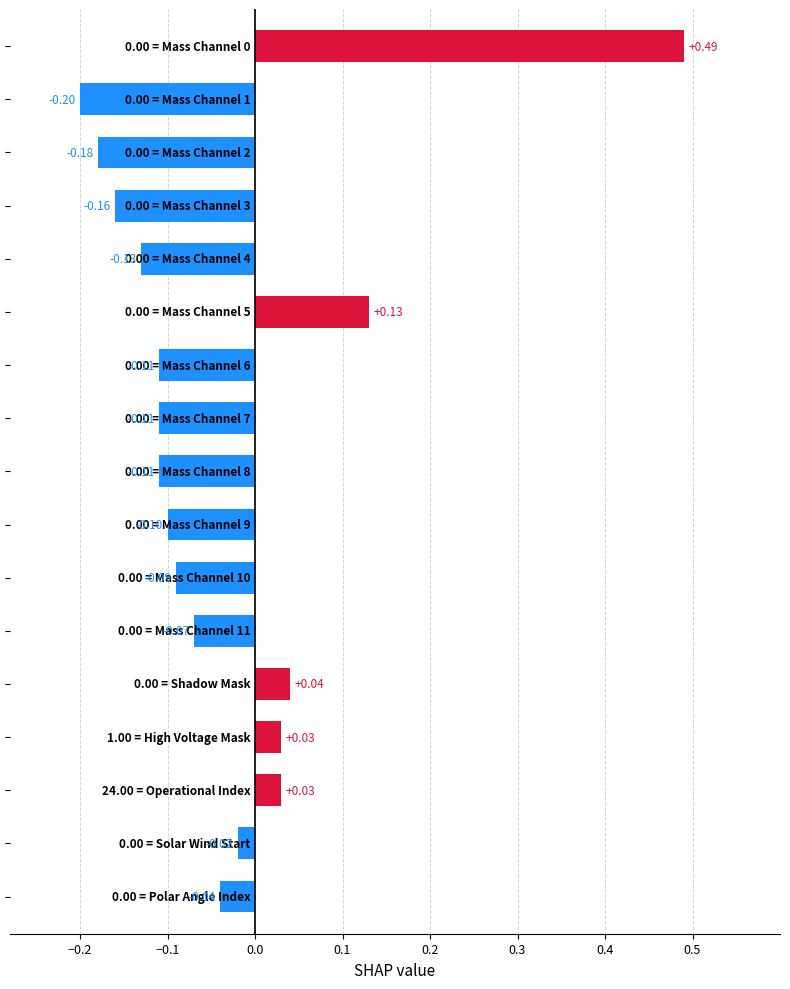

What is the sum of all values?

-0.6